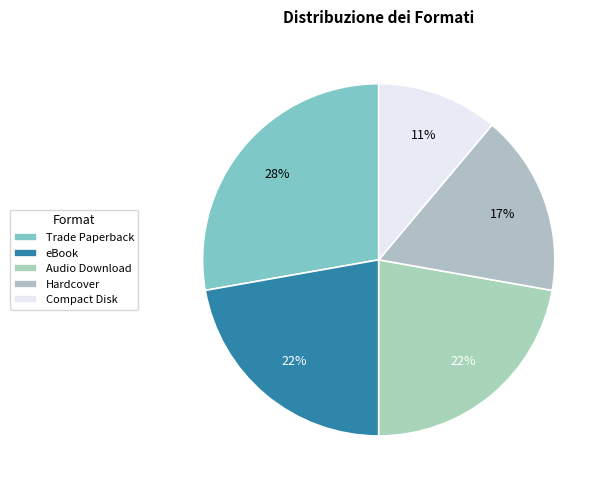

Rank the categories by value from highest to lowest.

Trade Paperback, eBook, Audio Download, Hardcover, Compact Disk